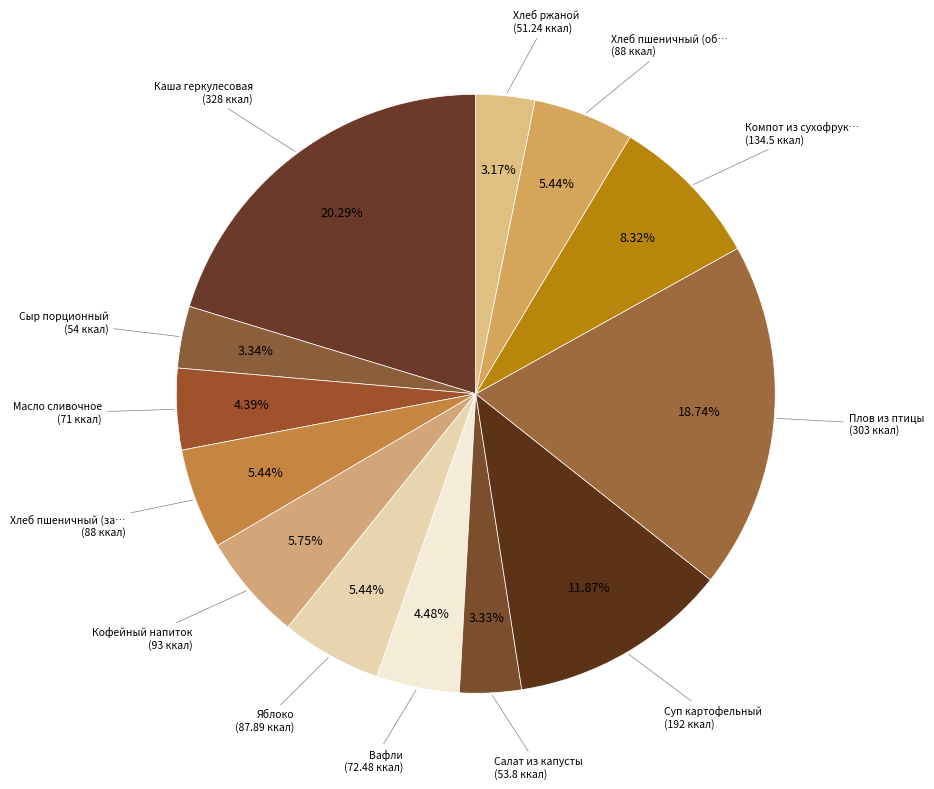

What is the largest slice in the pie chart?

Каша геркулесовая